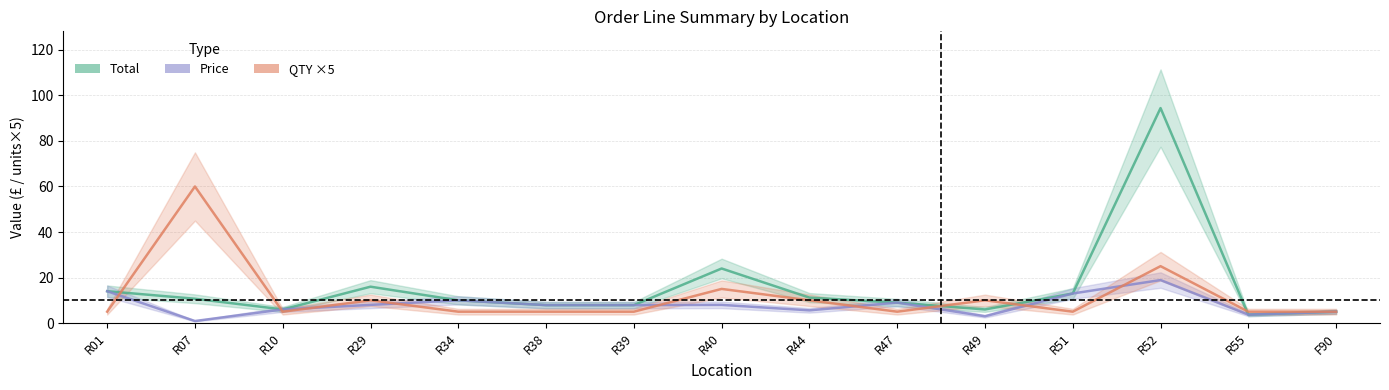

The QTY ×5 series shows 7.4 at R10. True or false?

False